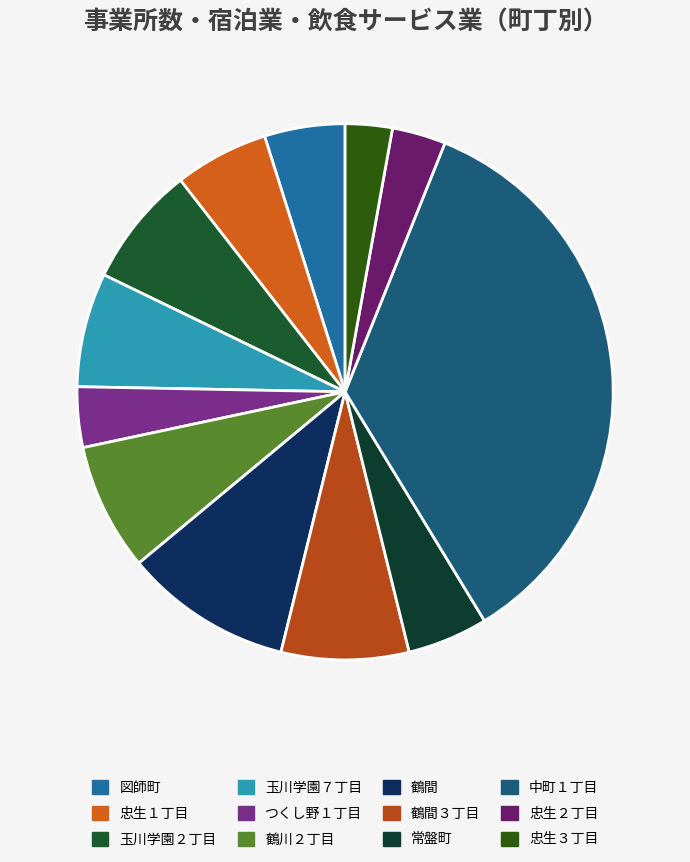

Rank the categories by value from highest to lowest.

中町１丁目, 鶴間, 鶴川２丁目, 鶴間３丁目, 玉川学園２丁目, 玉川学園７丁目, 忠生１丁目, 図師町, 常盤町, つくし野１丁目, 忠生２丁目, 忠生３丁目